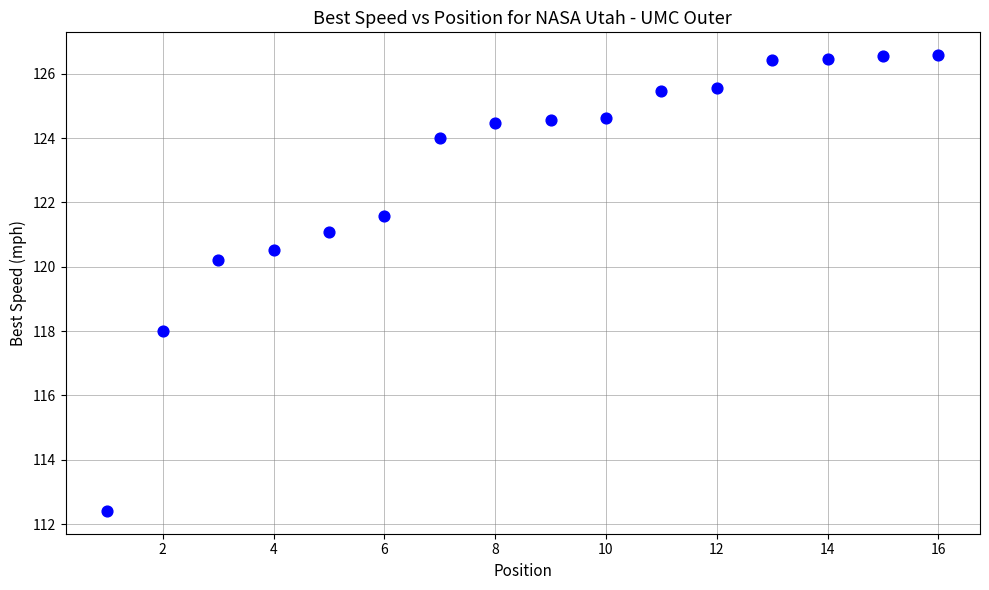

What is the range of X values (max minus min)?

15.0